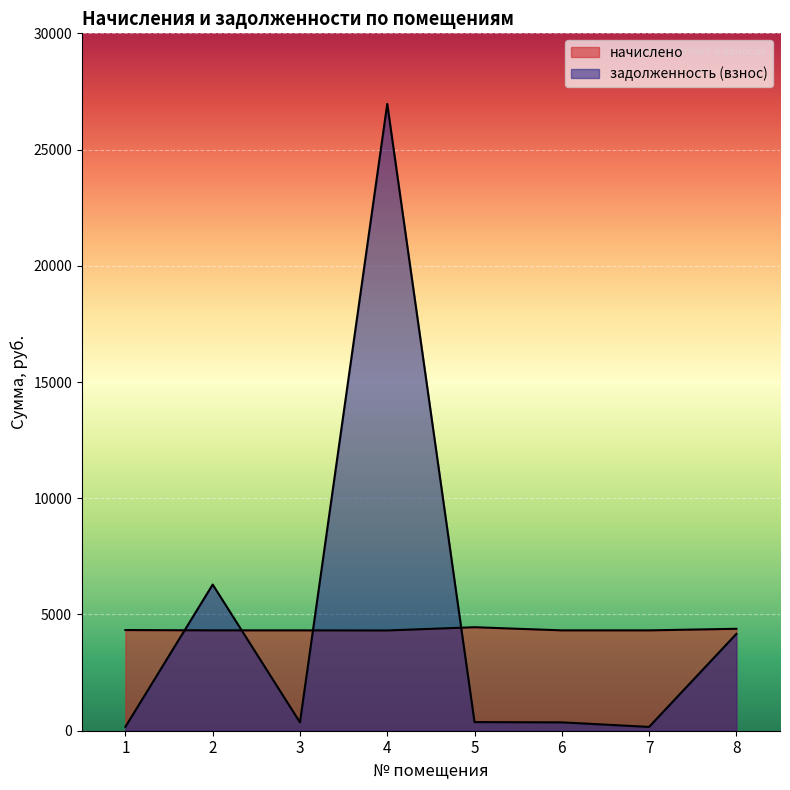

How many data points does each series have?

8